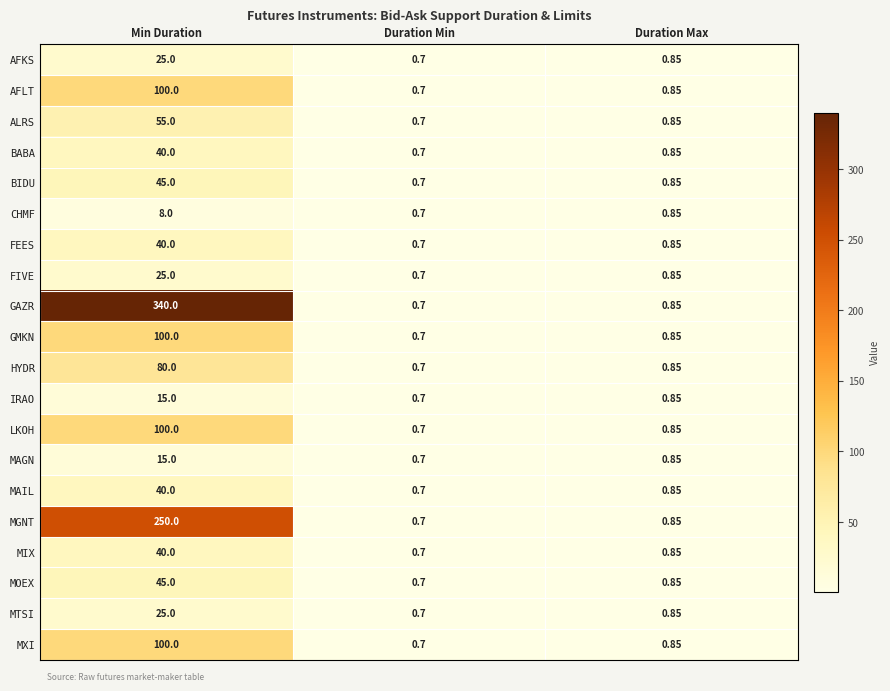

Which series has the largest total across all categories?

GAZR